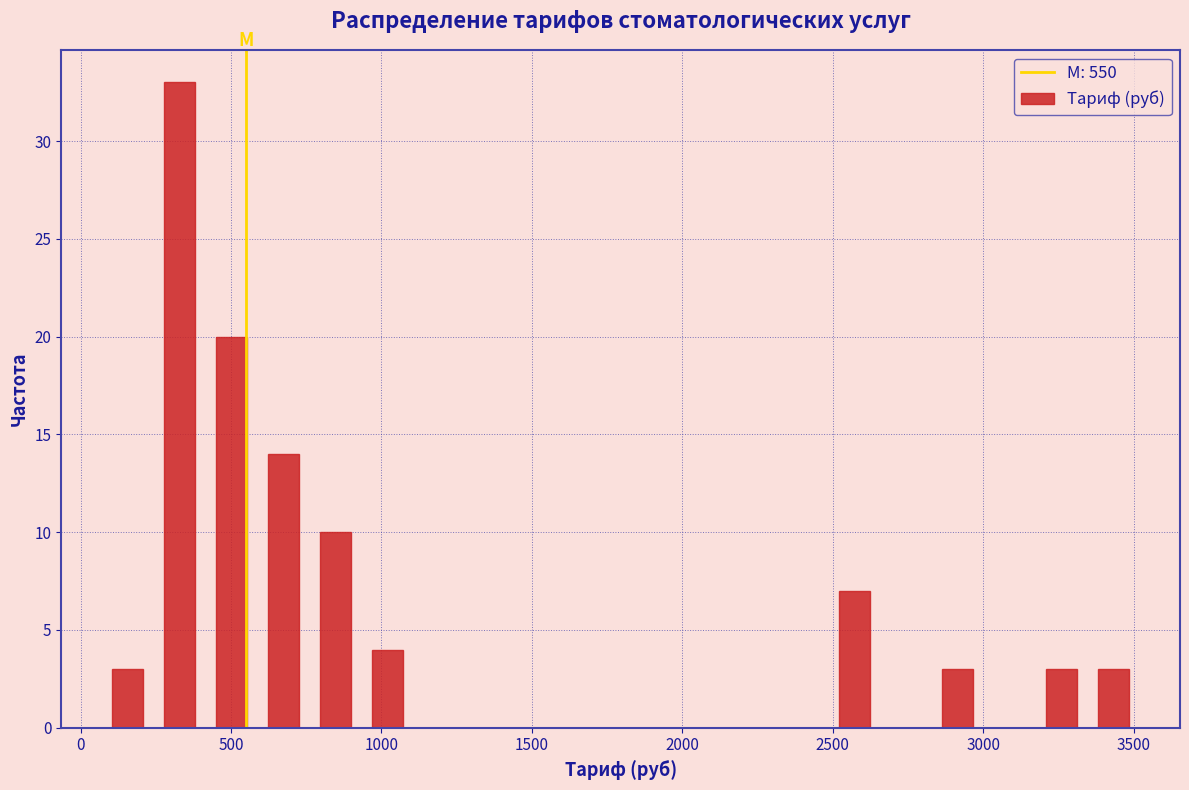

Around what value on the x-axis is the tallest bar? Give the approximate position of its centre, as read against the axis.

350